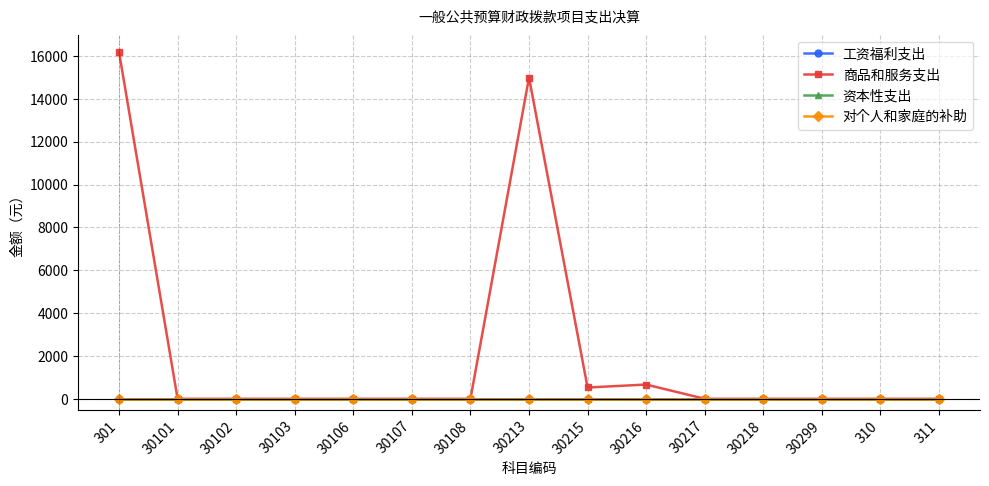

Which series has the widest spread of values?

商品和服务支出